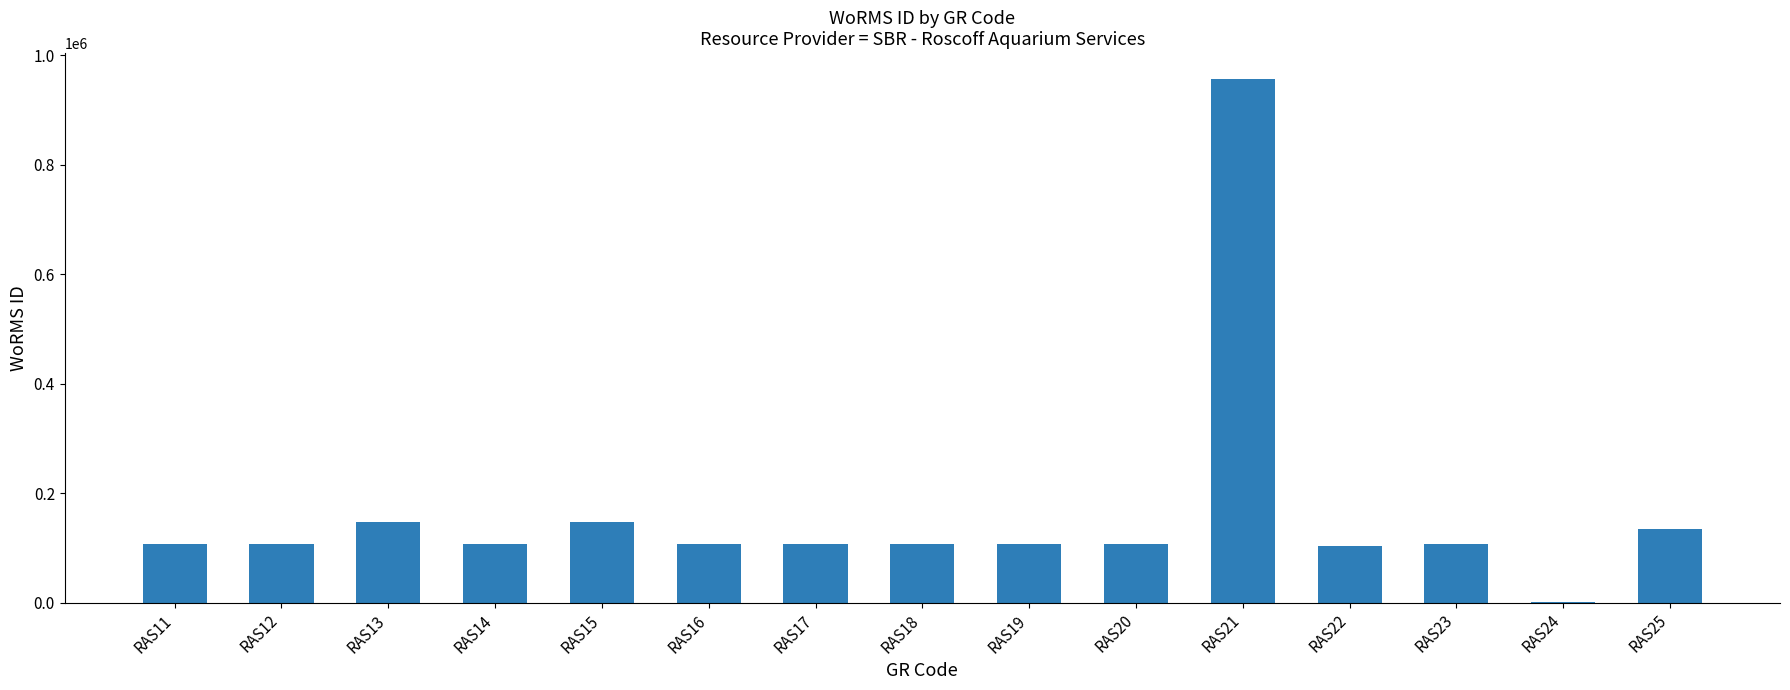

What is the sum of all values?

2454317